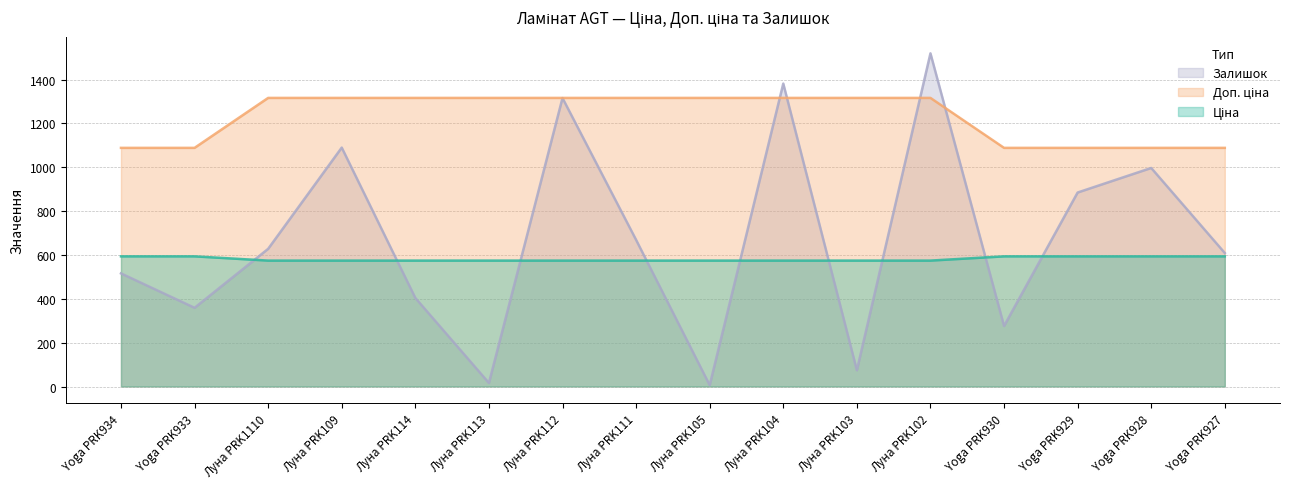

At which category is the sum across all series the highest?

Луна PRK102